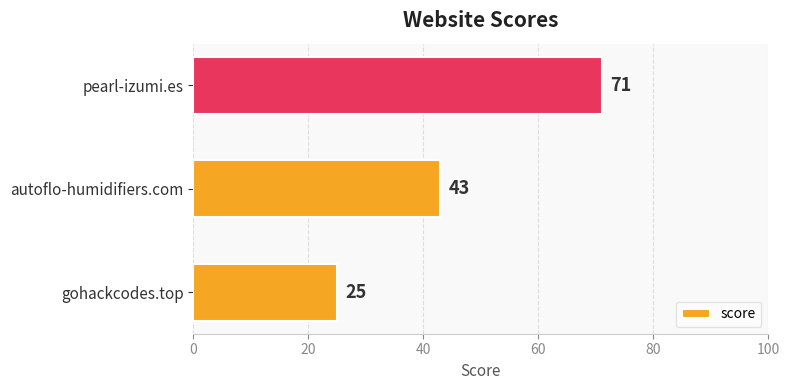

Reading bottom to top, extract all data points from this chart.

25	43	71